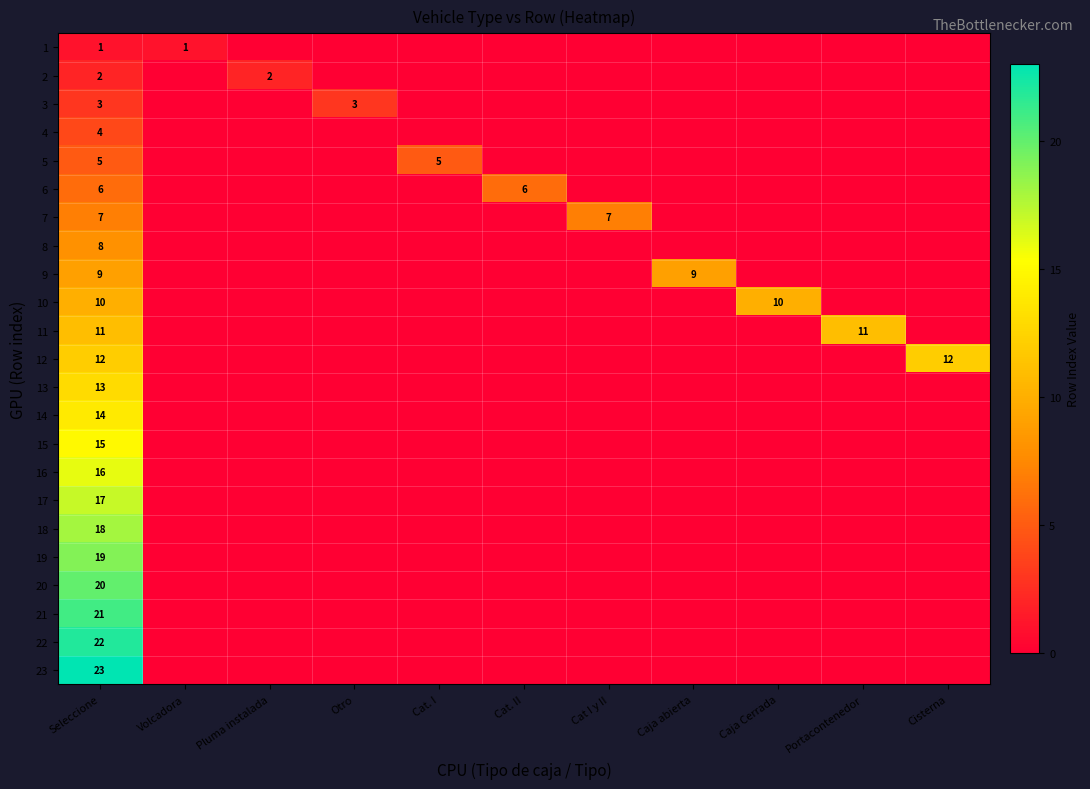

What is the greatest value displayed?

23